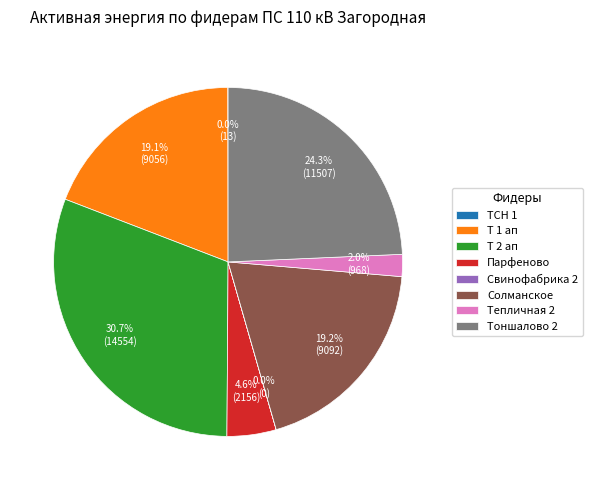

Which slice is the largest?

Т 2 ап